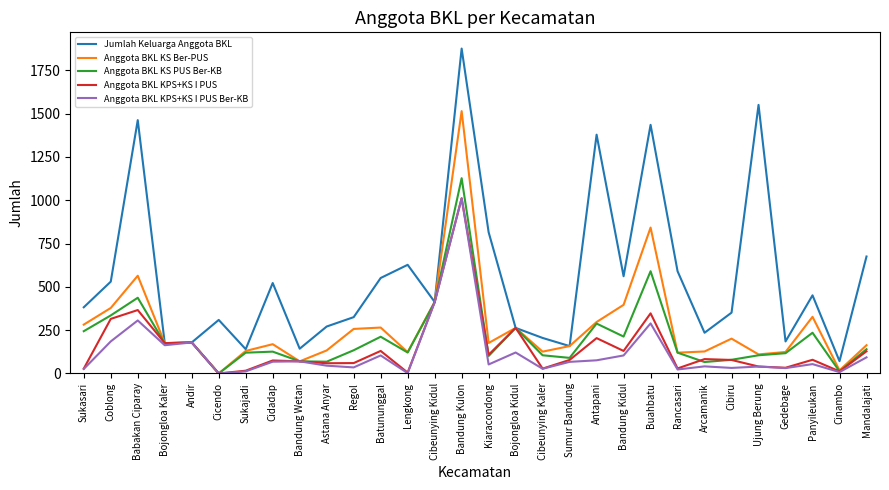

True or false: Anggota BKL KS Ber-PUS has more than 1 interior local peaks.

True